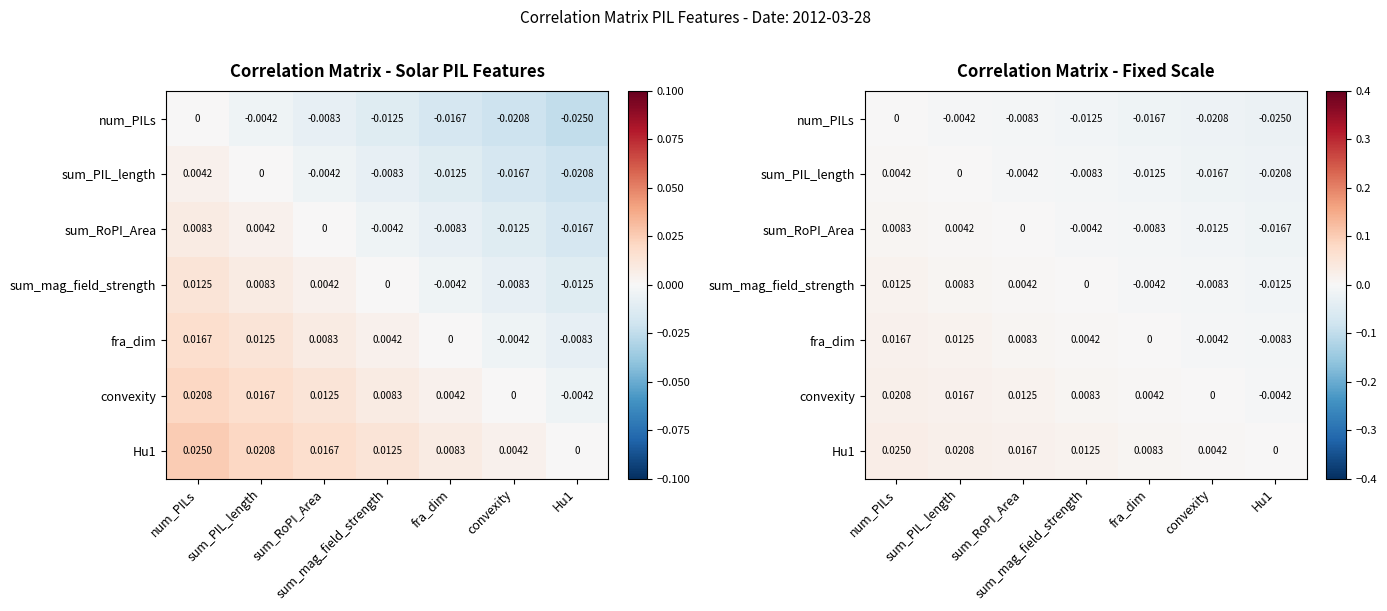

Between sum_PIL_length and sum_mag_field_strength, which is larger?

sum_PIL_length